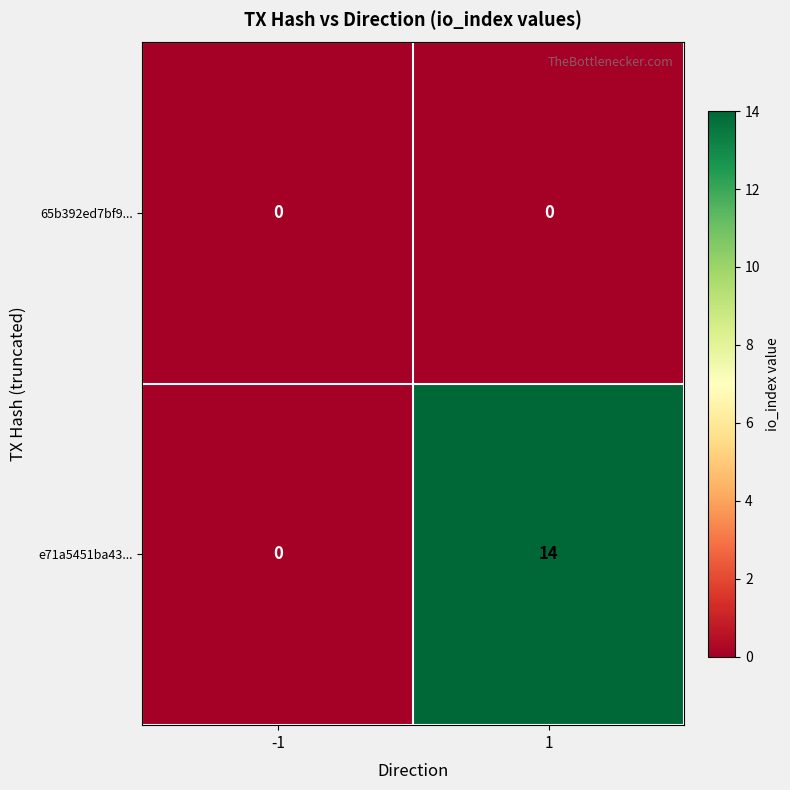

Rank the series at 1 from highest to lowest value.

e71a5451ba43..., 65b392ed7bf9...